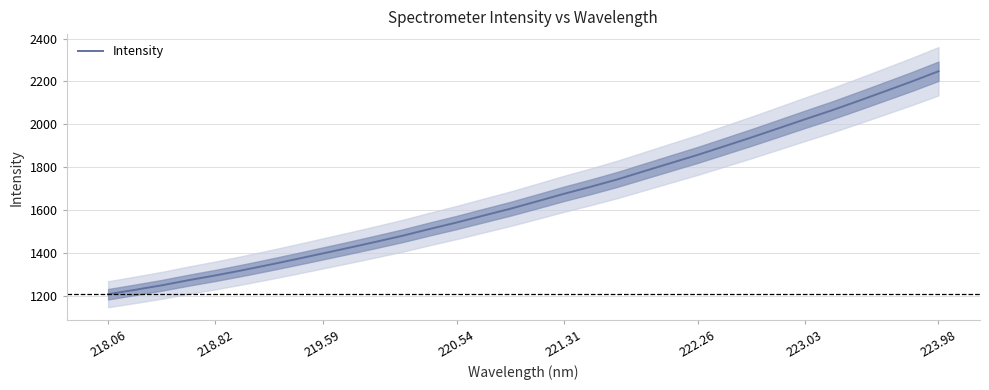

How many values are below 1641?

16